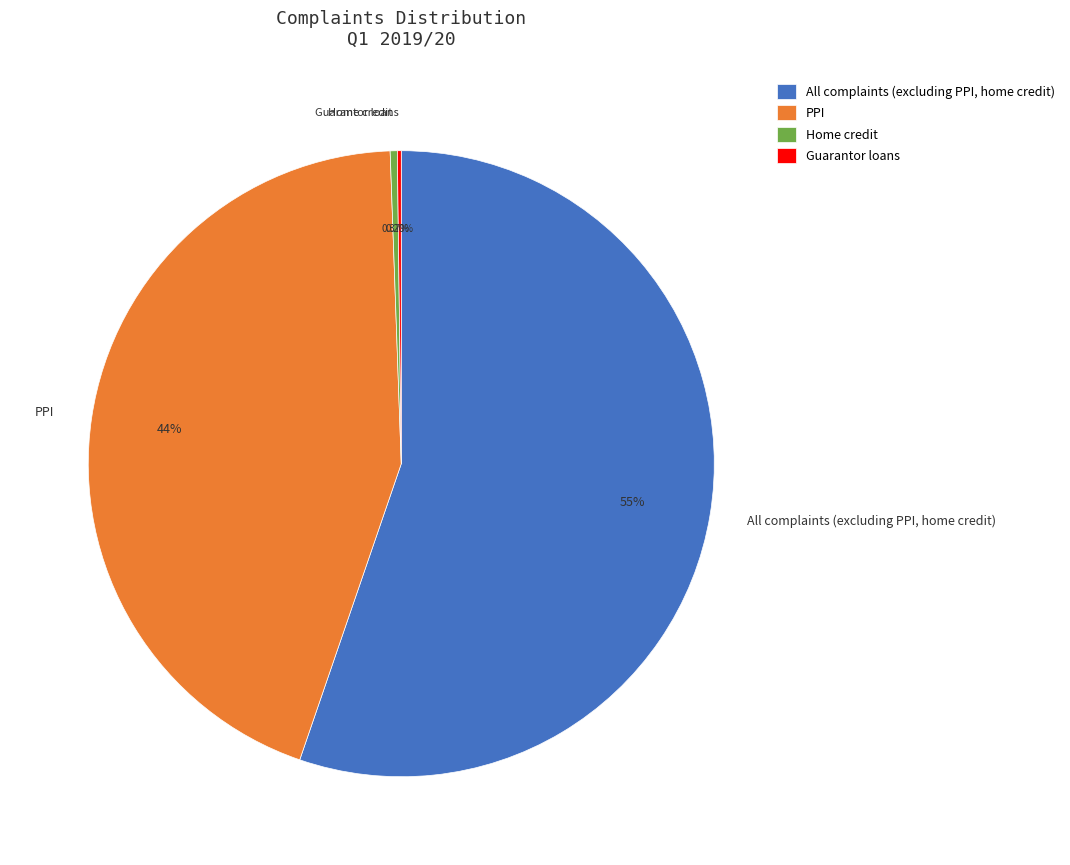

To the nearest percent, what percentage of the pie is PPI?

44%